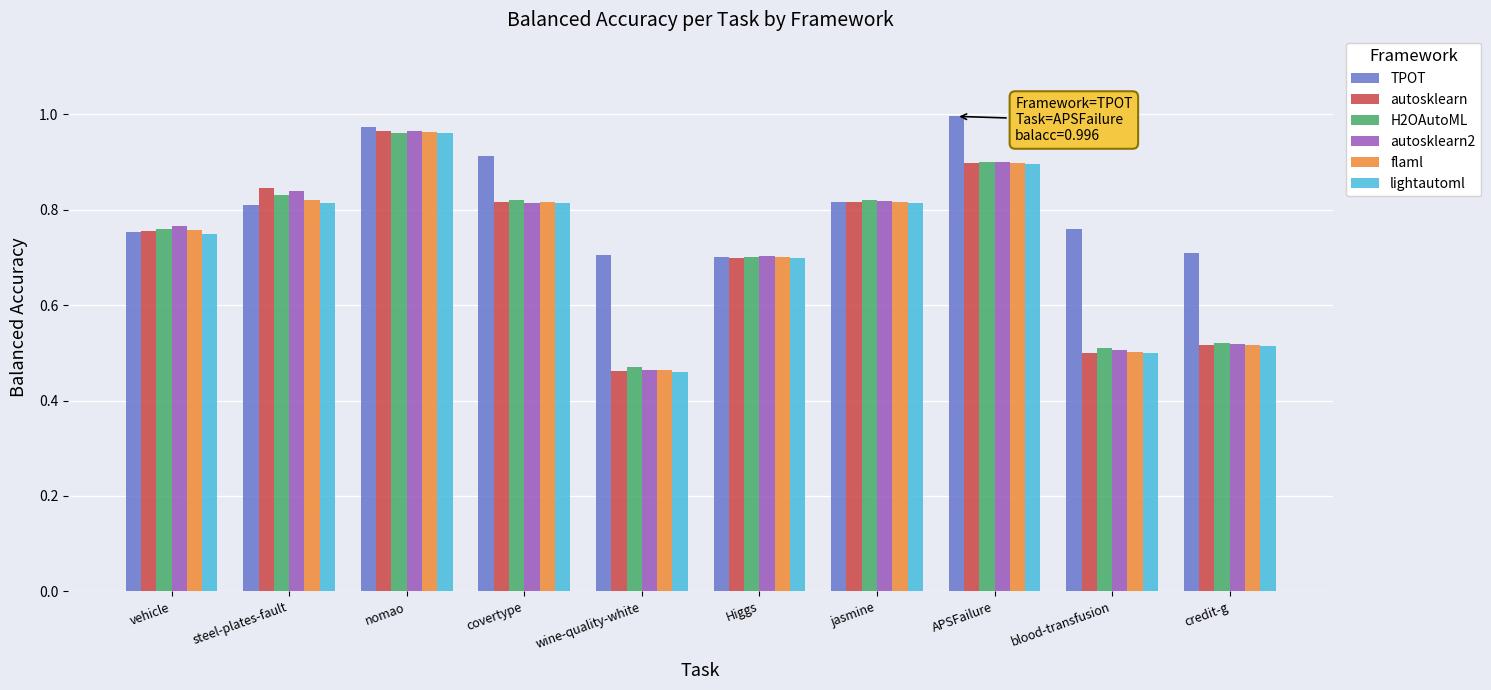

What is the difference between the H2OAutoML values at nomao and Higgs?

0.3